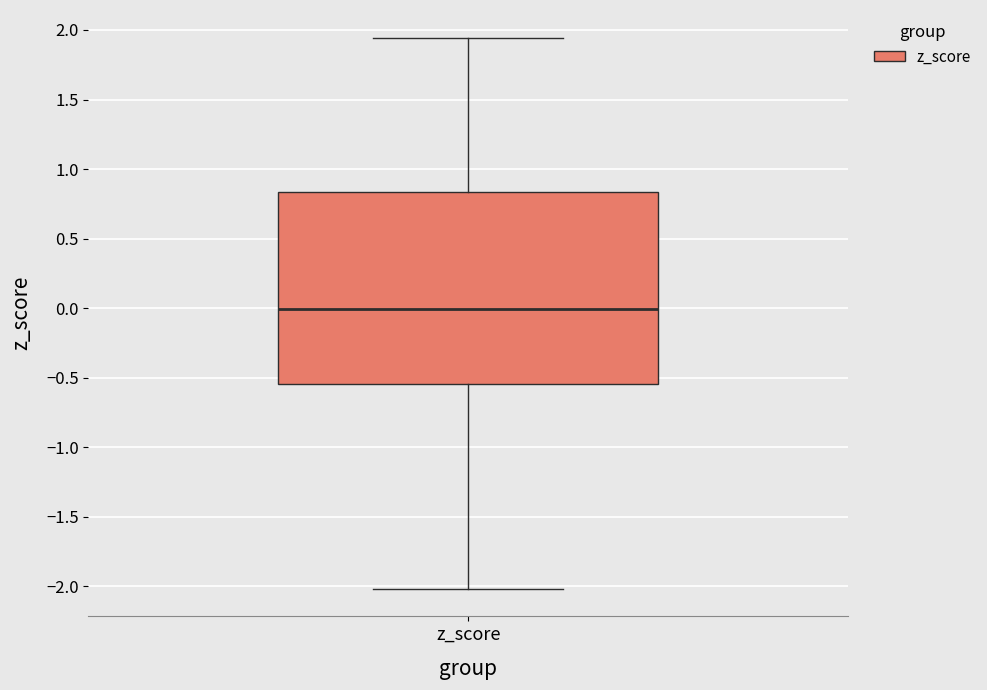

Transcribe this box plot: give where the median line is, the range the box spans, and where the two whiskers end, as read against the y-axis. The values are not printed on the chart, so give them approximately, as read against the axis.

median 0.00, box -0.55 to 0.85, whiskers -2.00 to 1.95